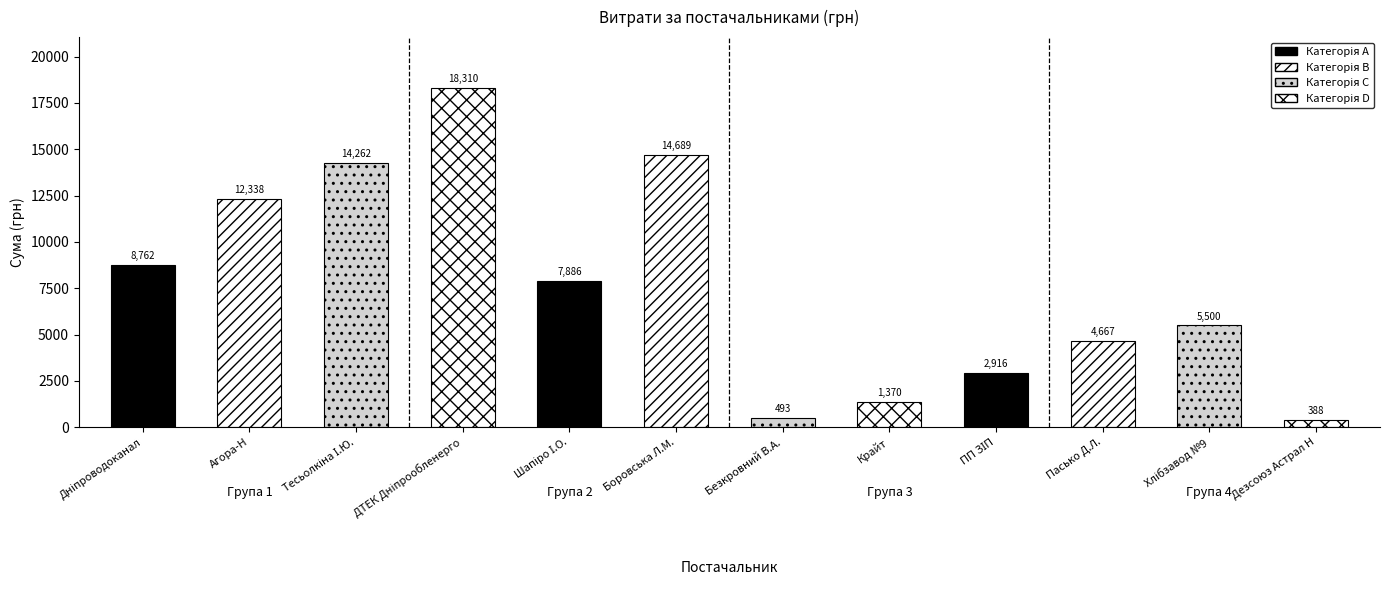

What is the smallest value displayed?

388.0